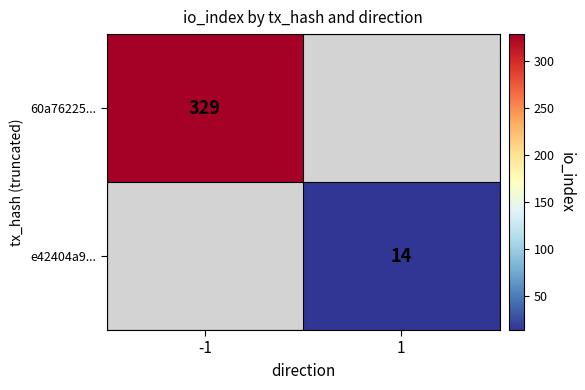

How many categories are shown in the chart?

2